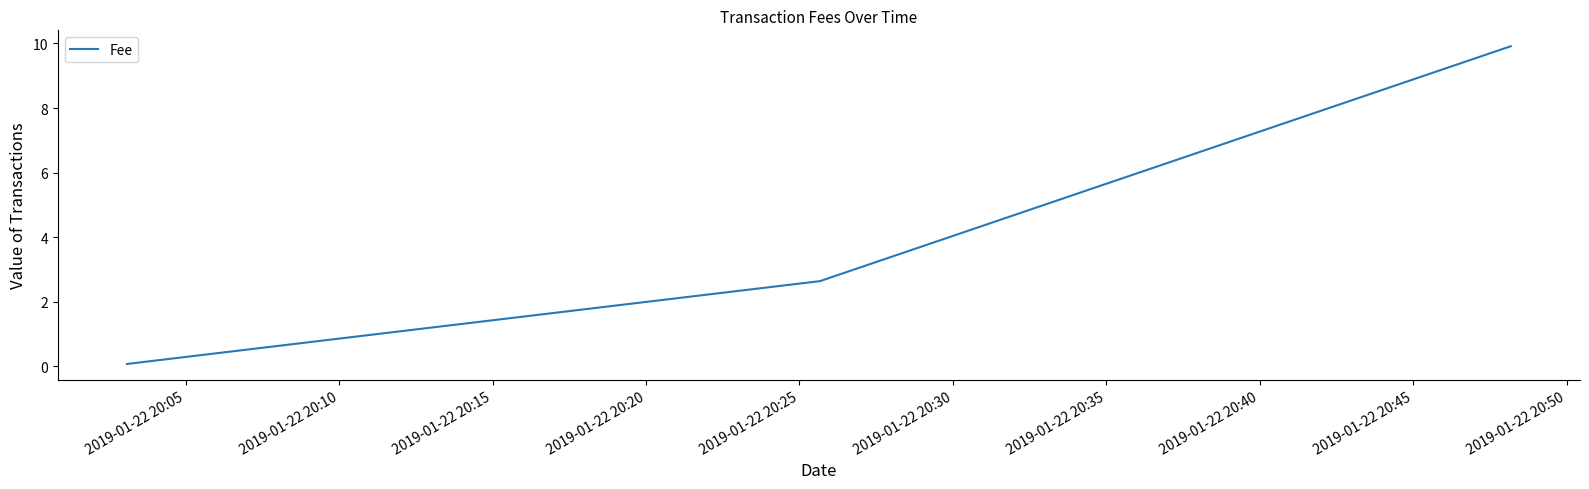

What is the difference between the second highest and minimum values?

2.6